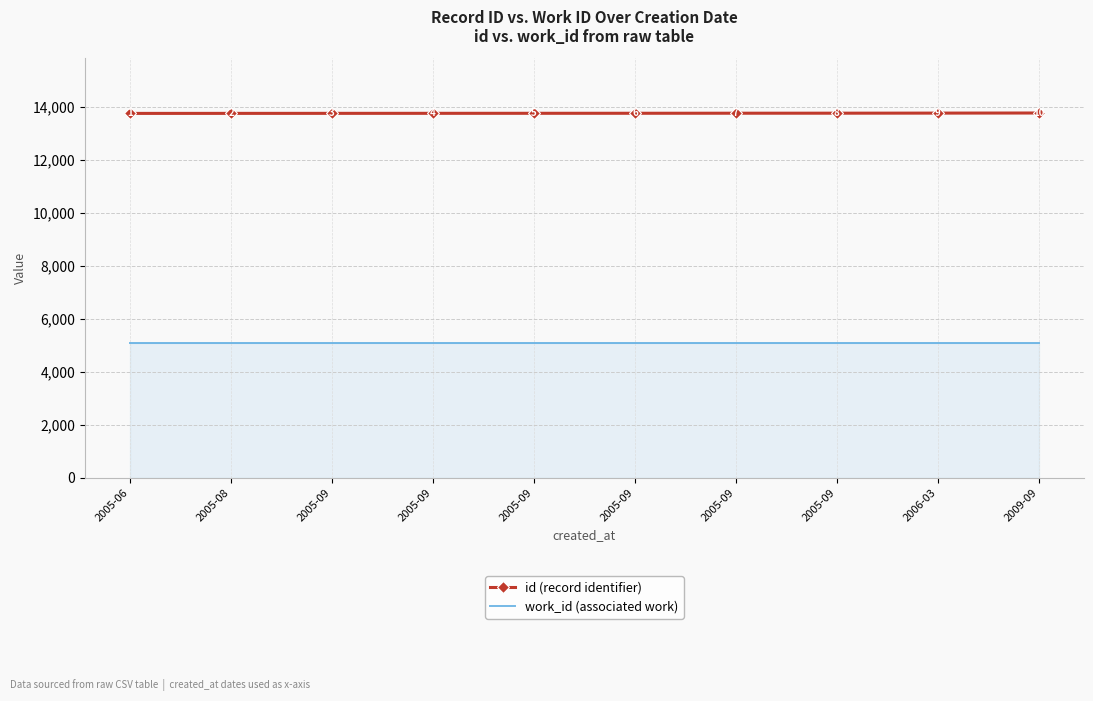

What are all the series names shown in the legend?

id (record identifier), work_id (associated work)